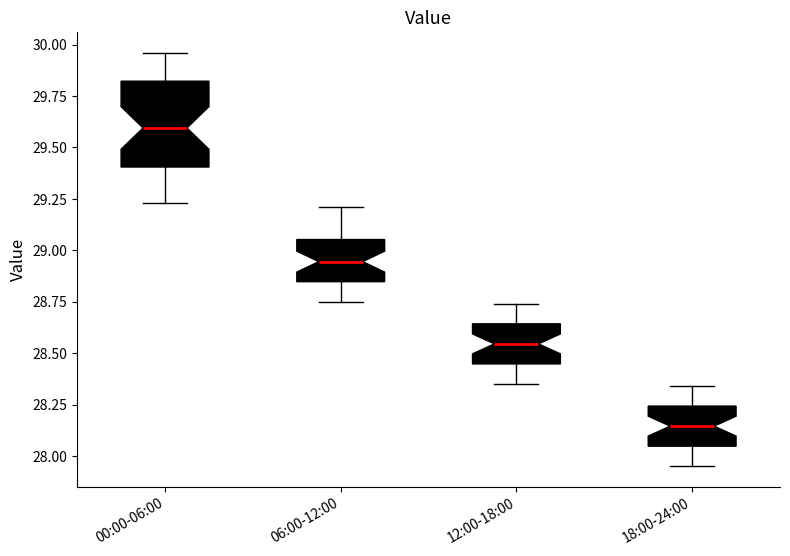

Comparing the boxes themselves (not the whiskers), which one is the tallest?

00:00-06:00